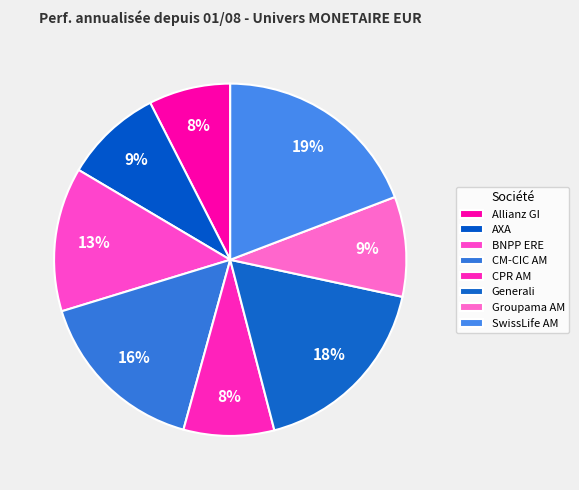

Combined, do CPR AM and CM-CIC AM account for over 50%?

No